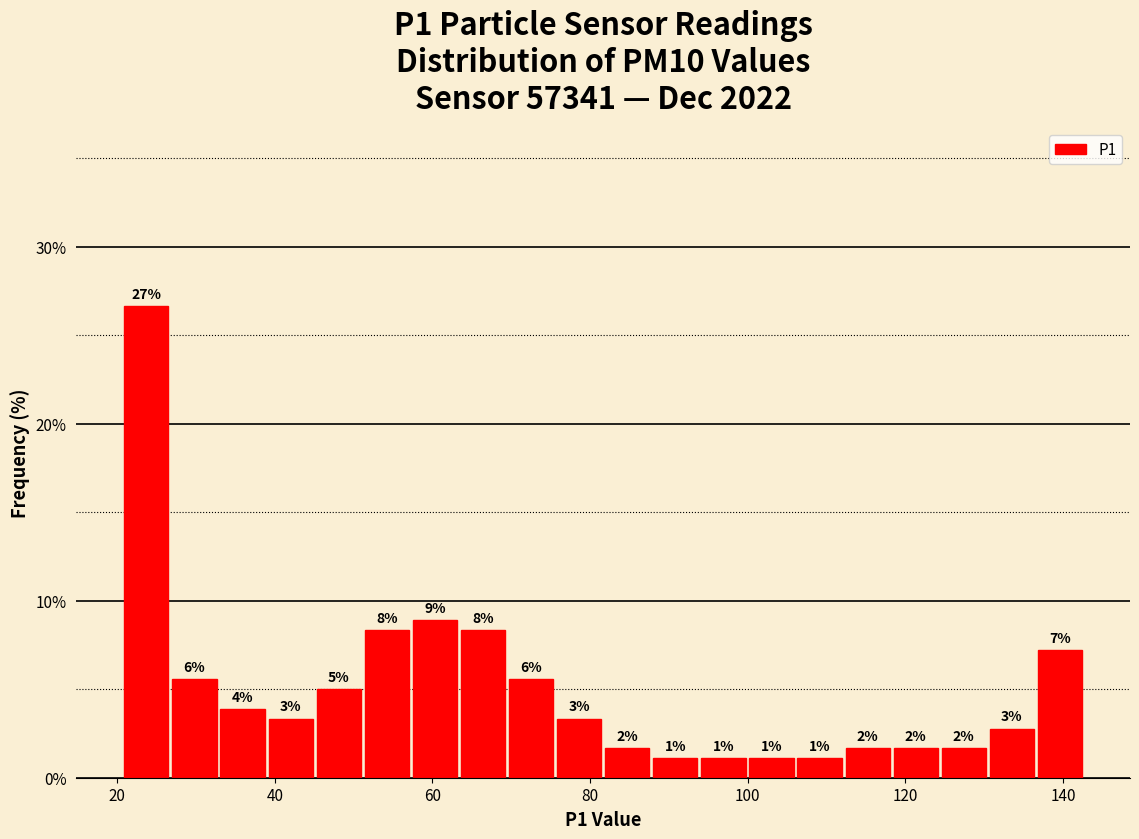

Around what value on the x-axis is the tallest bar? Give the approximate position of its centre, as read against the axis.

24